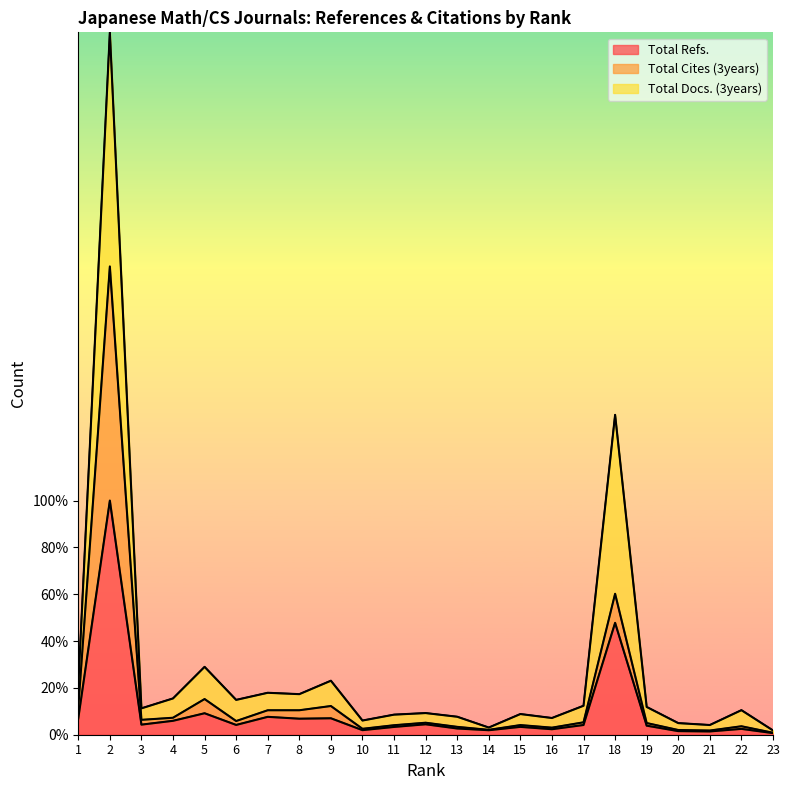

Which series has the widest spread of values?

Total Docs. (3years)